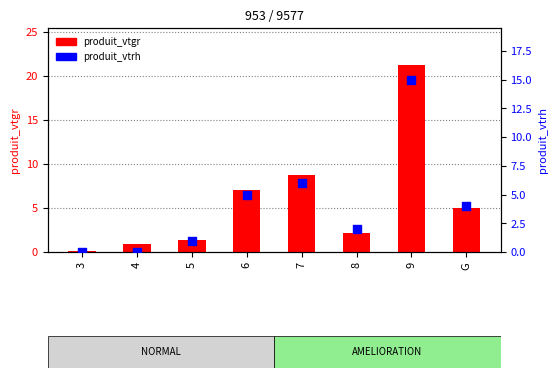

At how many categories does at least one series exceed 0?

8